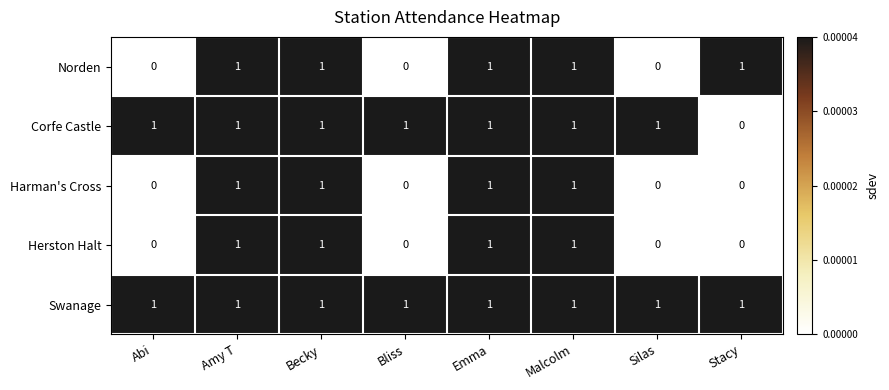

Count the Corfe Castle values in the range 1 to 2.

7